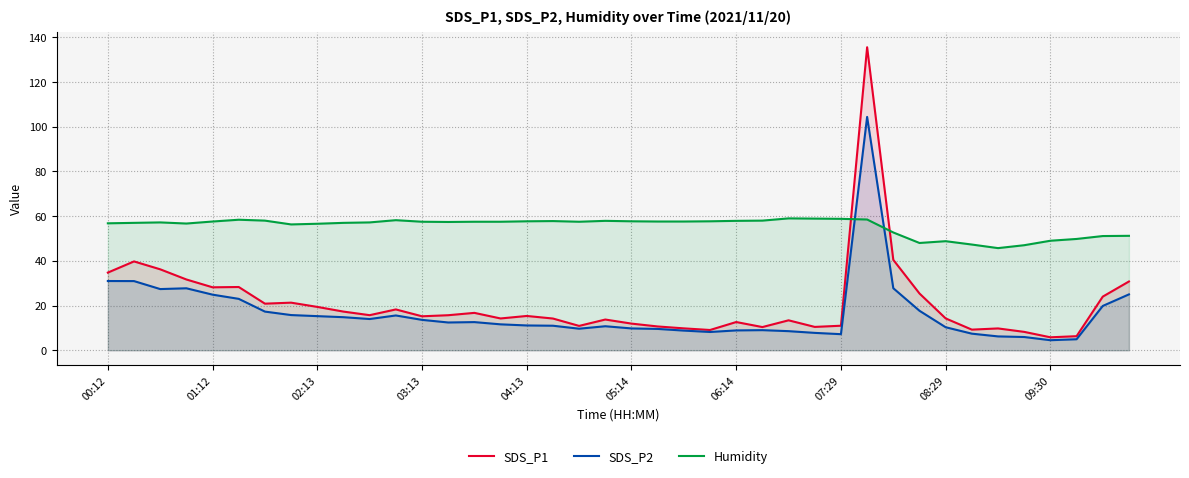

What are all the series names shown in the legend?

SDS_P1, SDS_P2, Humidity